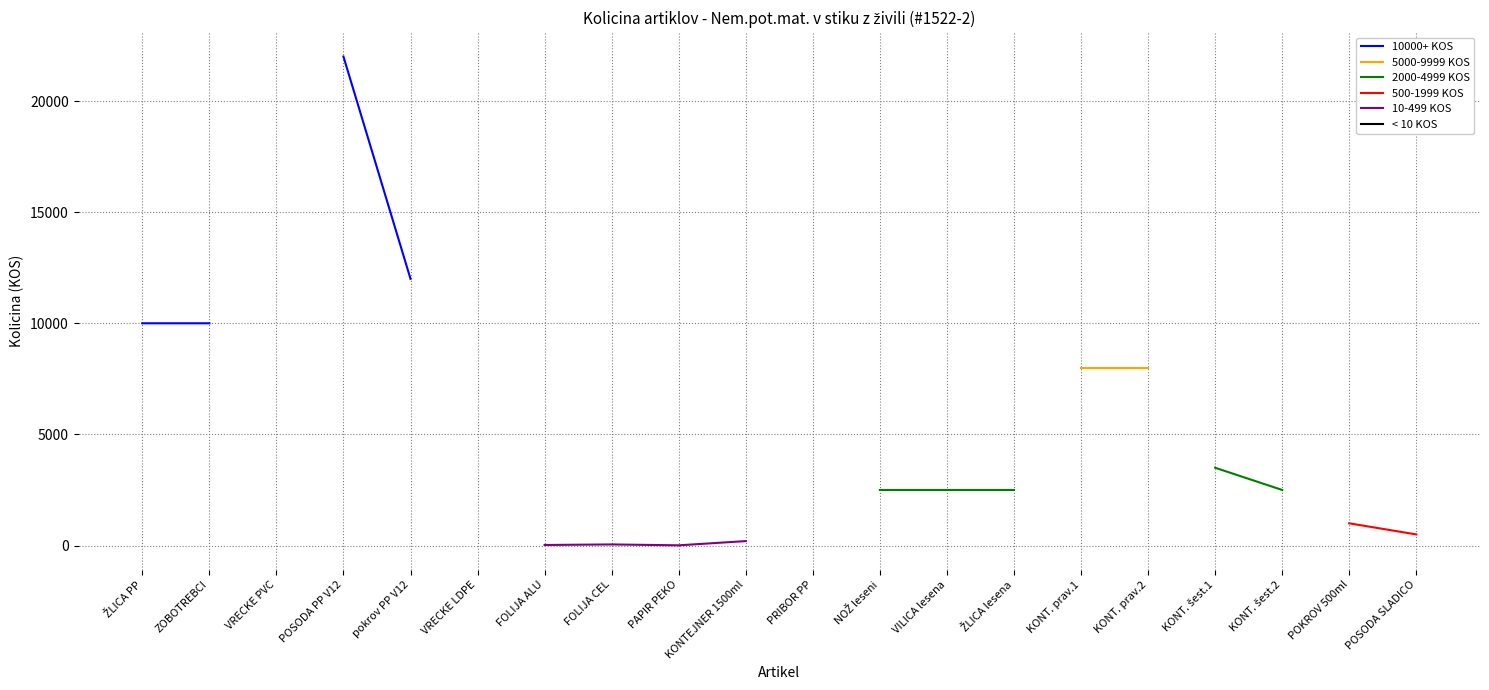

True or false: 10-499 KOS and 10000+ KOS intersect in this chart.

False